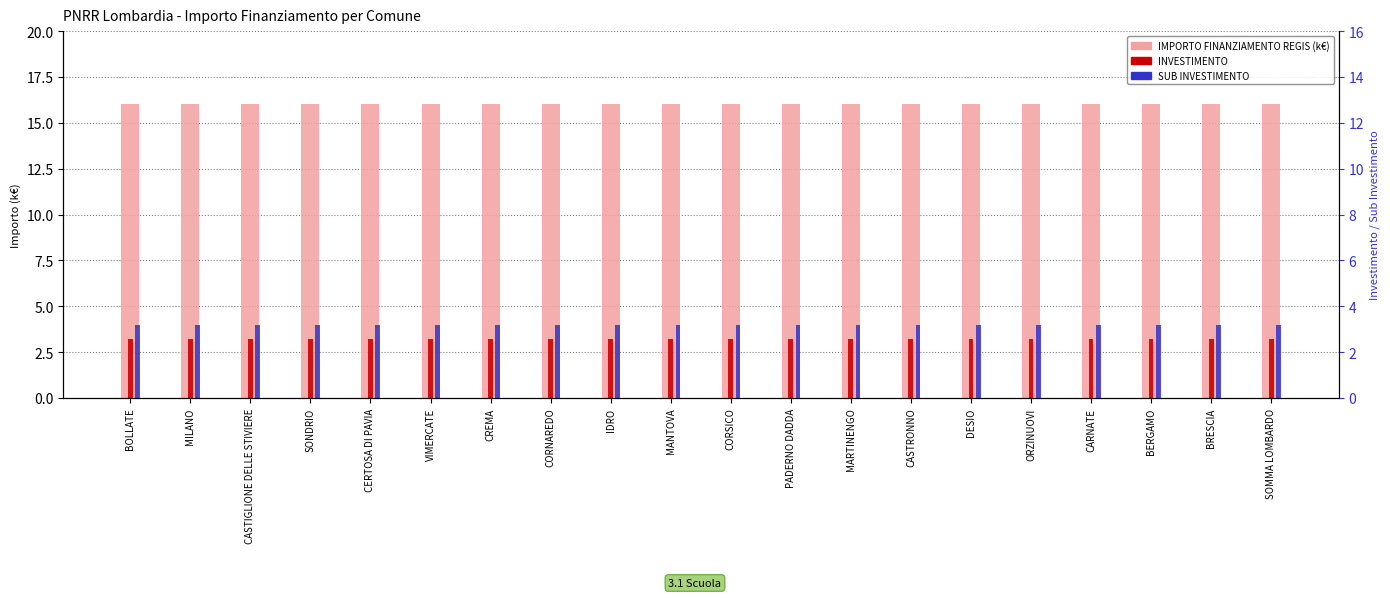

What is the lowest value of the SUB INVESTIMENTO series?

3.2